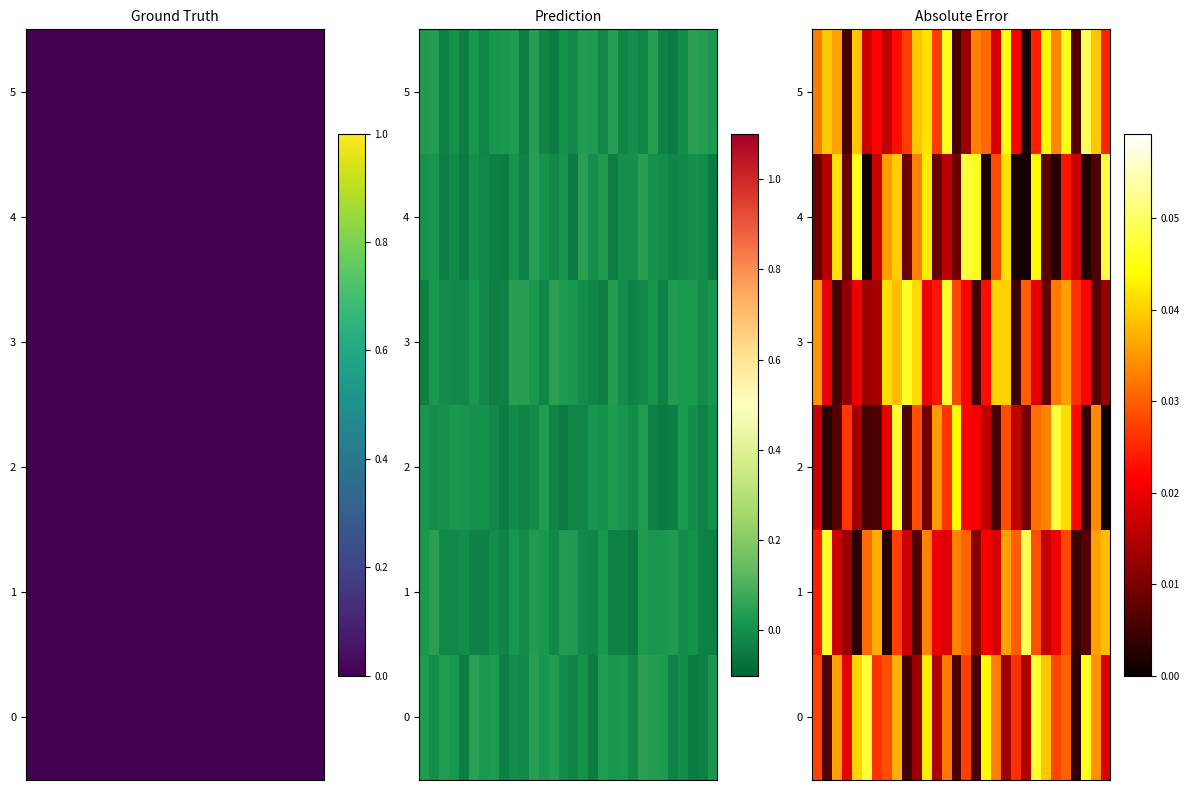

What is the total value across all series at 13?

0.2